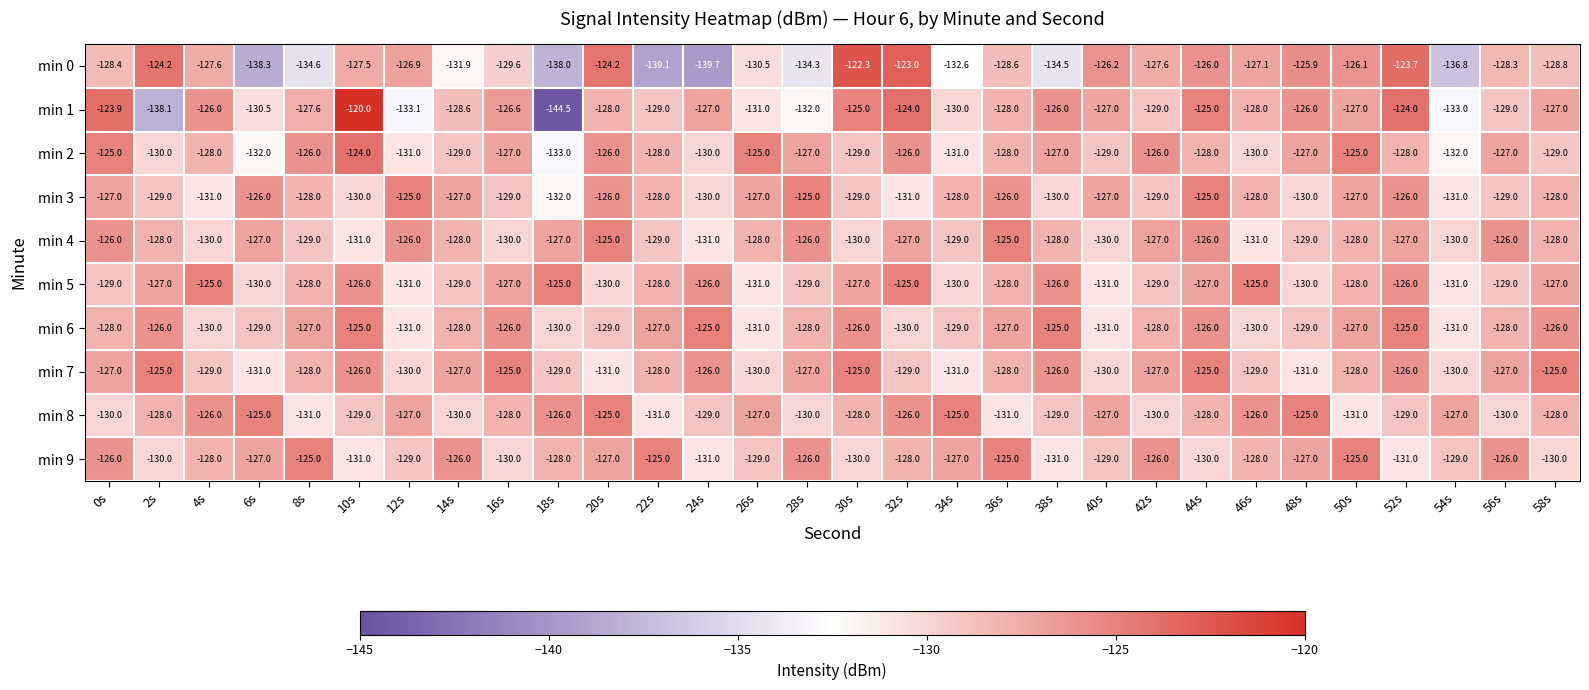

What is the spread (max minus min) of values at 18s?

19.5